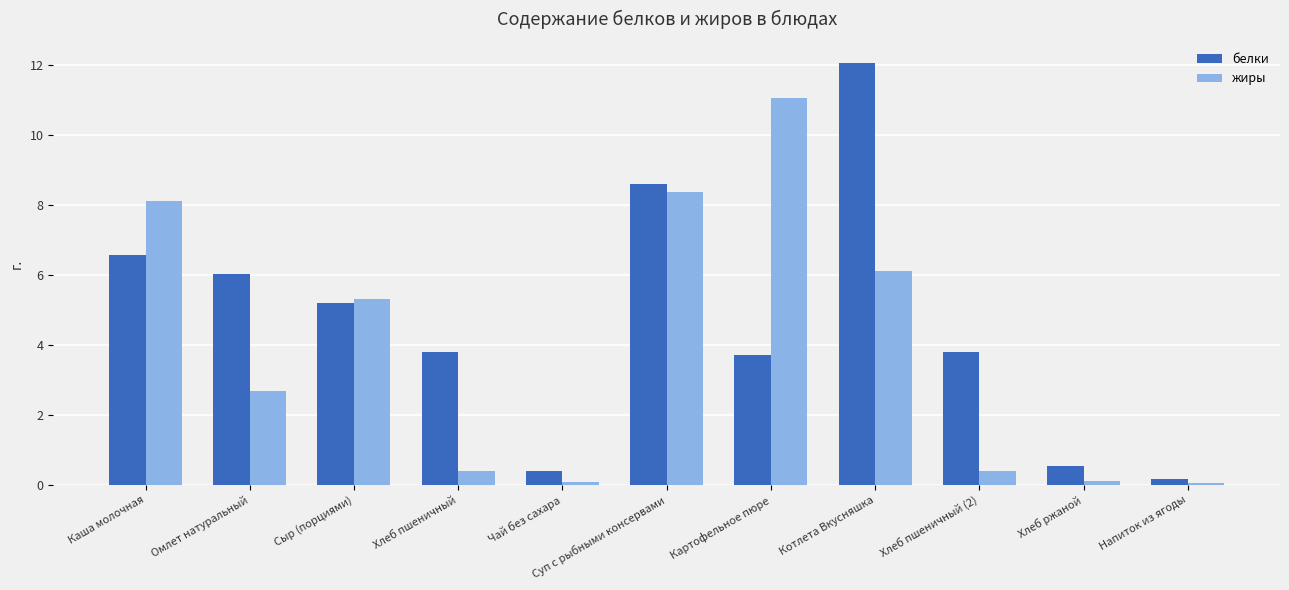

What is the difference between the maximum and minimum values in the жиры series?

11.0